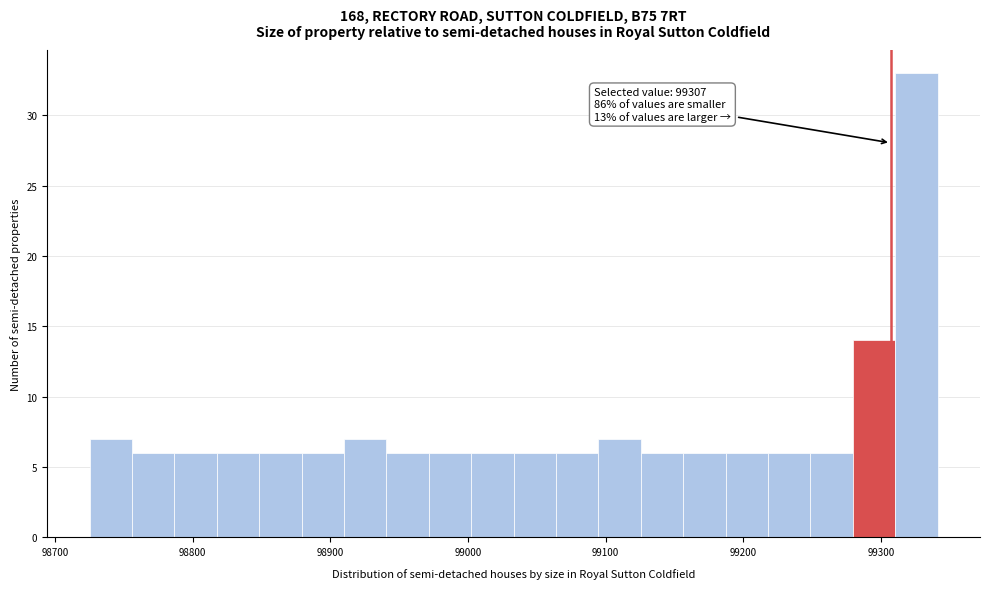

Around what value on the x-axis is the tallest bar? Give the approximate position of its centre, as read against the axis.

99330